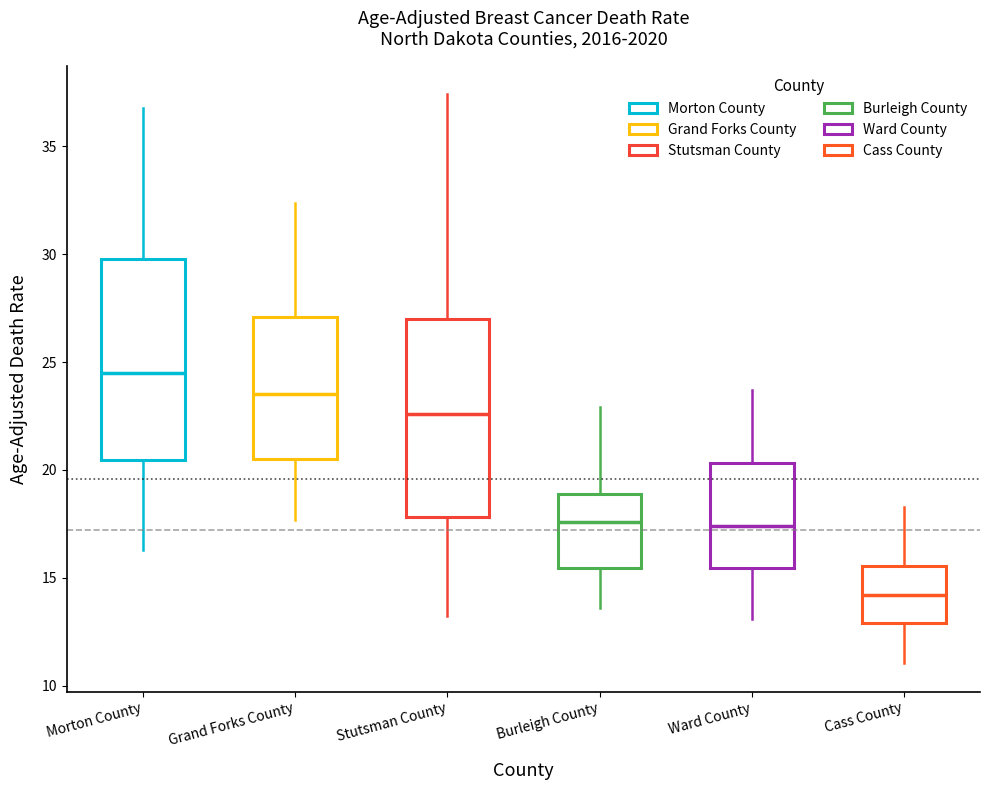

Reading left to right, read every box against the y-axis: the position of its median line, the range the box covers, and the ends of its whiskers. The values are not printed on the chart, so give them approximately, as read against the axis.

Morton County: median 24.5, box 20.5 to 30.0, whiskers 16.5 to 37.0
Grand Forks County: median 23.5, box 20.5 to 27.0, whiskers 17.5 to 32.5
Stutsman County: median 22.5, box 18.0 to 27.0, whiskers 13.0 to 37.5
Burleigh County: median 17.5, box 15.5 to 19.0, whiskers 13.5 to 23.0
Ward County: median 17.5, box 15.5 to 20.5, whiskers 13.0 to 23.5
Cass County: median 14.0, box 13.0 to 15.5, whiskers 11.0 to 18.5